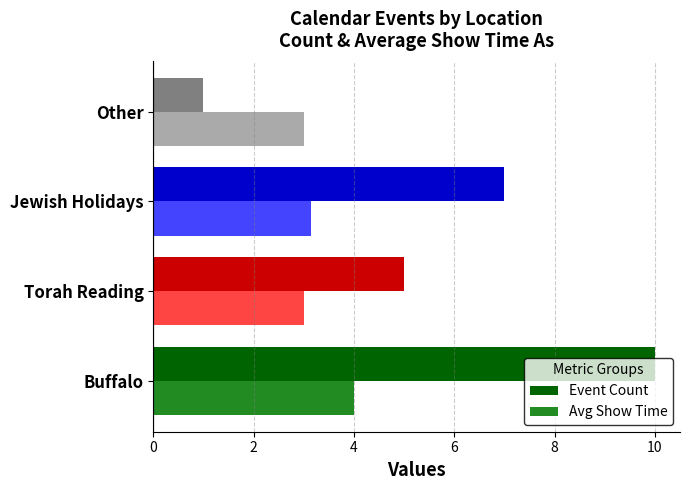

What is the average value of the Event Count series?

5.8